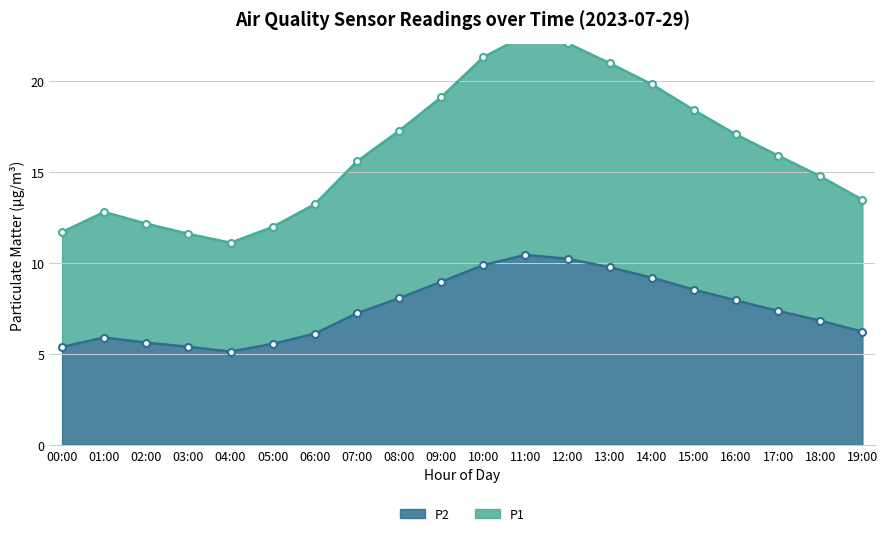

What is the difference between the P1 values at 05:00 and 19:00?

1.5